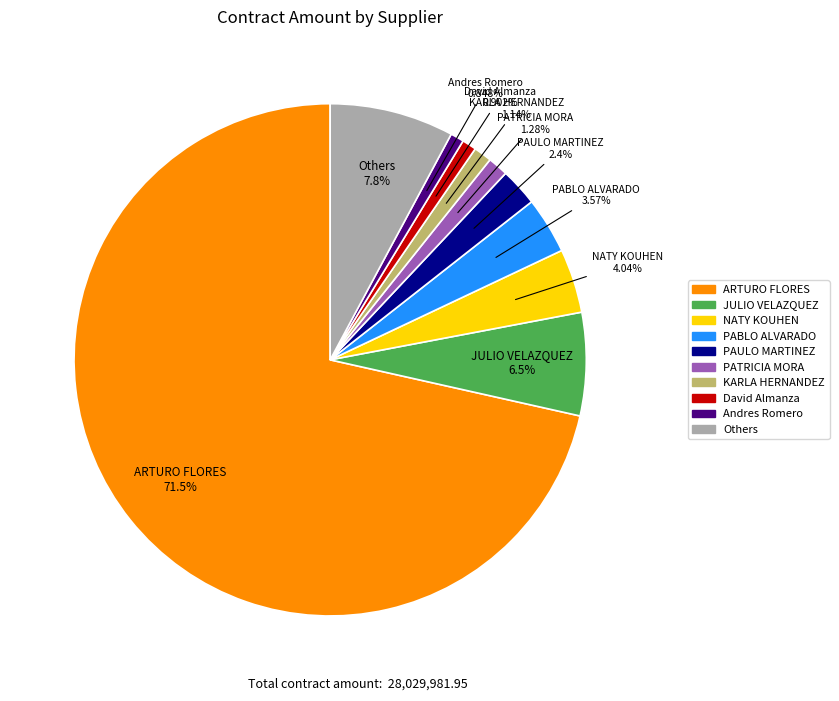

How many slices are in this pie chart?

10